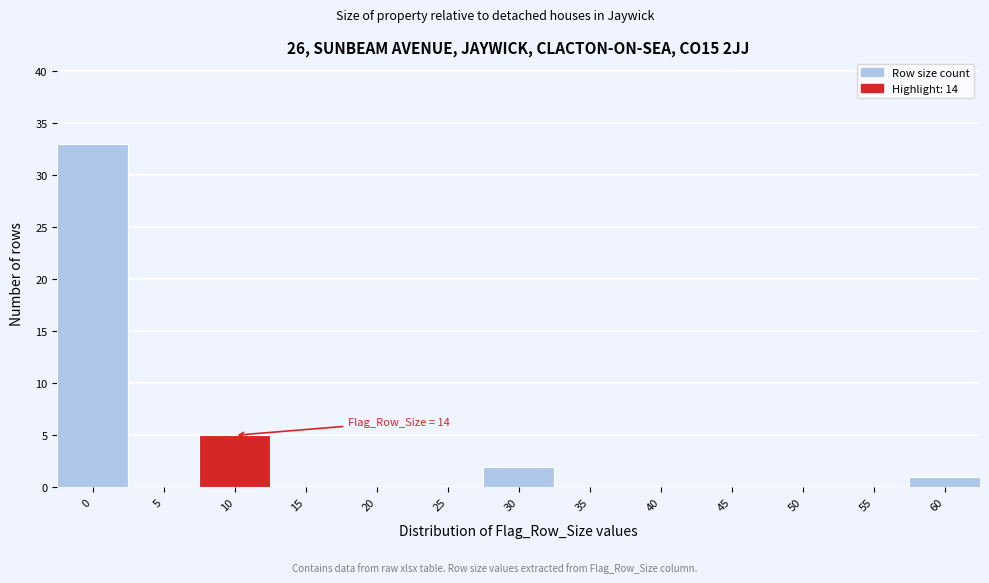

Reading left to right, what are all the values shown in this chart?

0=33	5=0	10=5	15=0	20=0	25=0	30=2	35=0	40=0	45=0	50=0	55=0	60=1